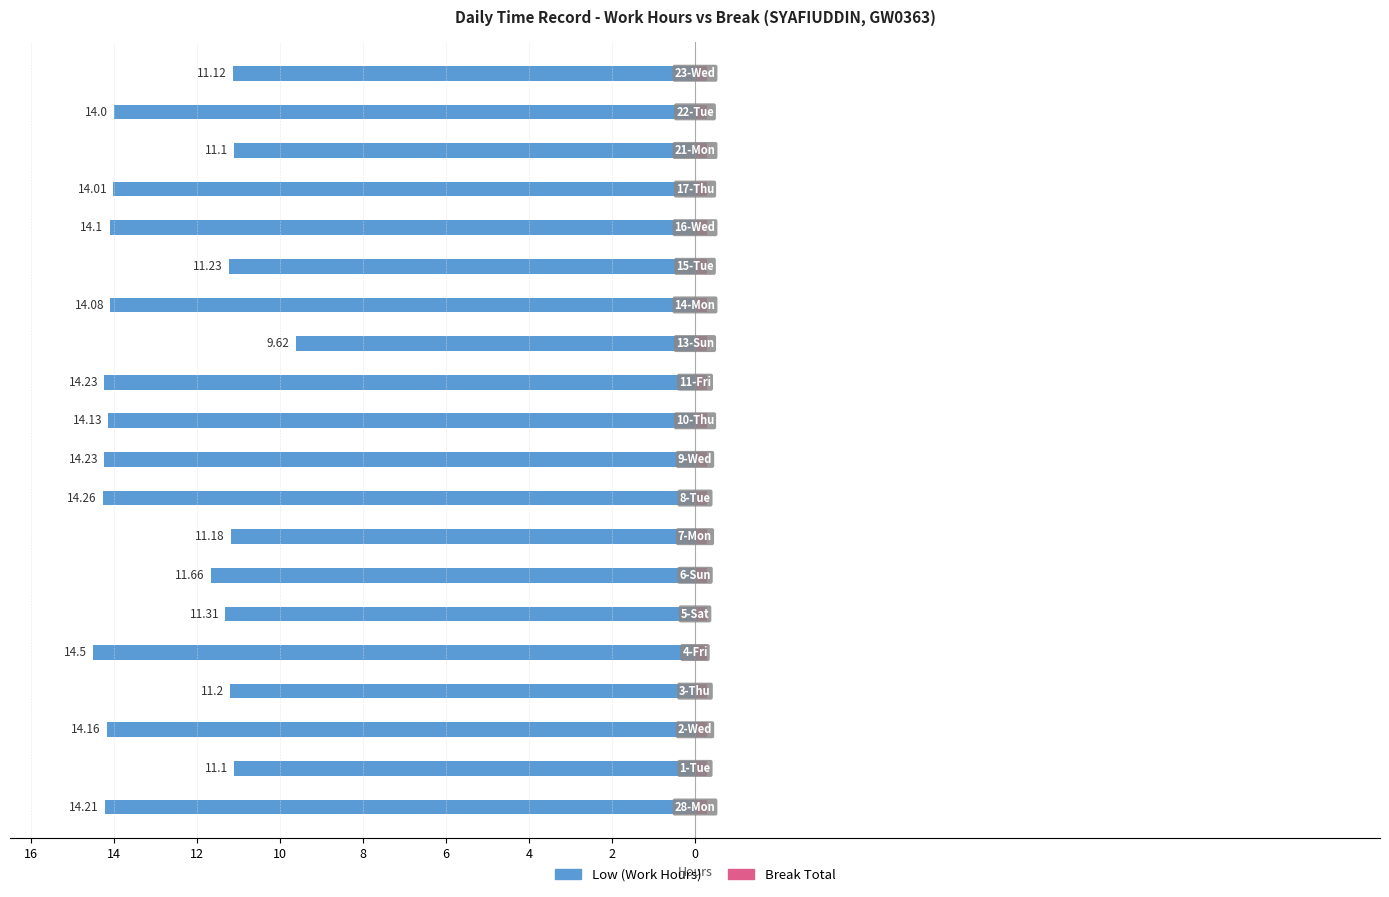

The Break Total series shows 0.5 at 13. True or false?

False